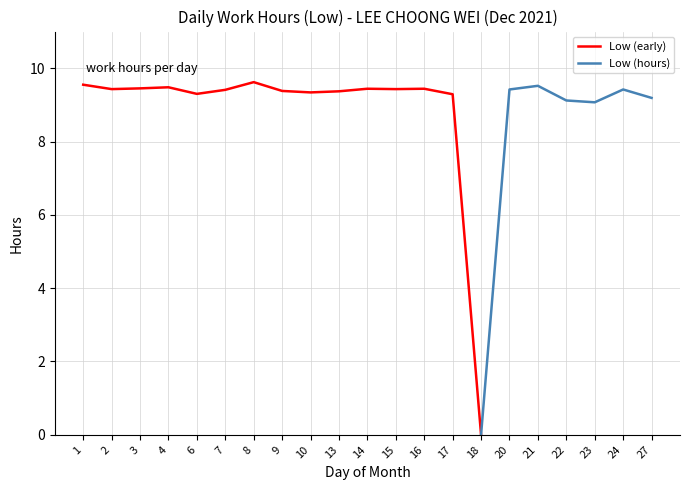

List the labels in order of value, smallest first.

18, 23, 22, 27, 17, 6, 10, 13, 9, 7, 20, 24, 2, 15, 14, 16, 3, 4, 21, 1, 8